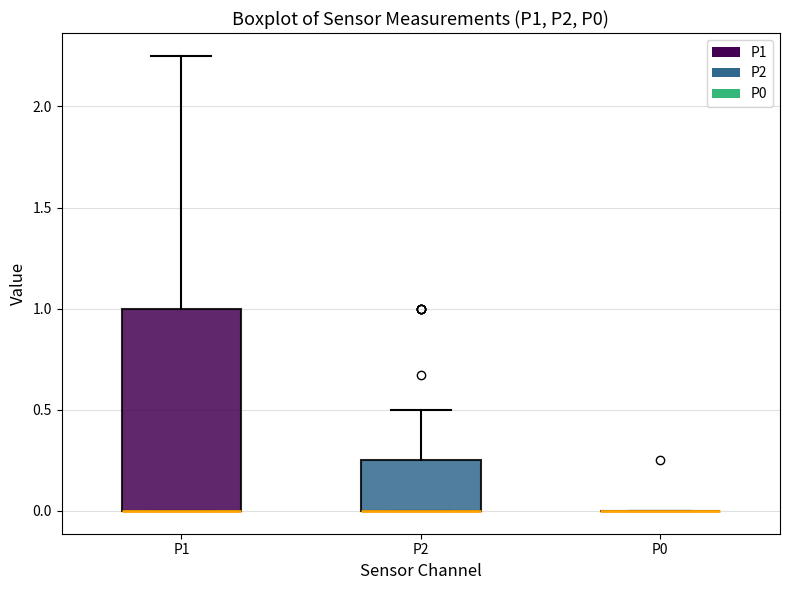

Reading left to right, read every box against the y-axis: the position of its median line, the range the box covers, and the ends of its whiskers. The values are not printed on the chart, so give them approximately, as read against the axis.

P1: median 0.00 (drawn on the box's lower edge), box 0.00 to 1.00, whiskers 0.00 to 2.25
P2: median 0.00 (drawn on the box's lower edge), box 0.00 to 0.25, whiskers 0.00 to 0.50
P0: box collapsed to a line at 0.00, whiskers 0.00 to 0.00